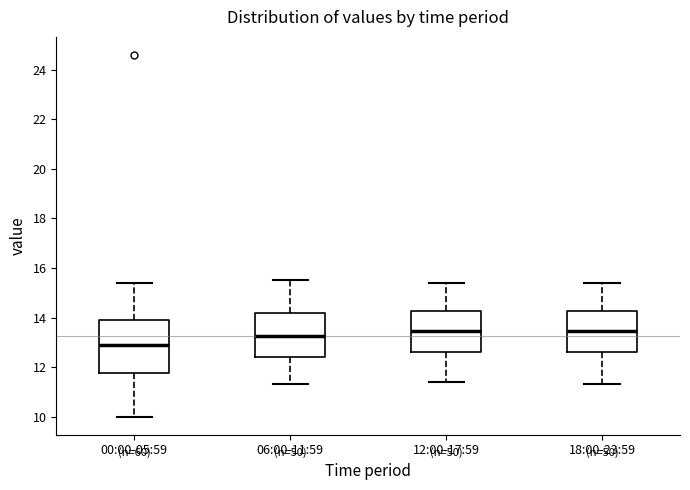

Reading left to right, read every box against the y-axis: the position of its median line, the range the box covers, and the ends of its whiskers. The values are not printed on the chart, so give them approximately, as read against the axis.

00:00-05:59: median 13.0, box 11.8 to 14.0, whiskers 10.0 to 15.4
06:00-11:59: median 13.2, box 12.4 to 14.2, whiskers 11.4 to 15.6
12:00-17:59: median 13.4, box 12.6 to 14.2, whiskers 11.4 to 15.4
18:00-23:59: median 13.4, box 12.6 to 14.2, whiskers 11.4 to 15.4